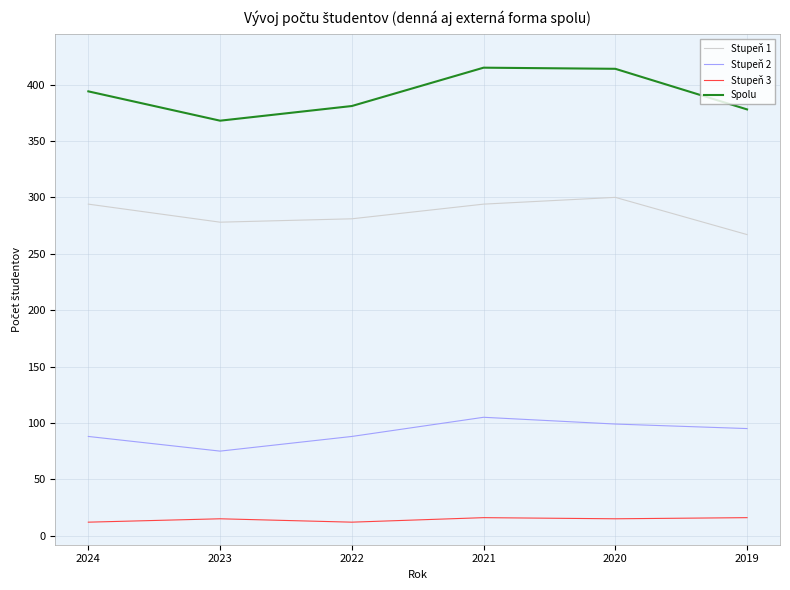

What is the difference between the second highest and second lowest values in the Stupeň 2 series?

11